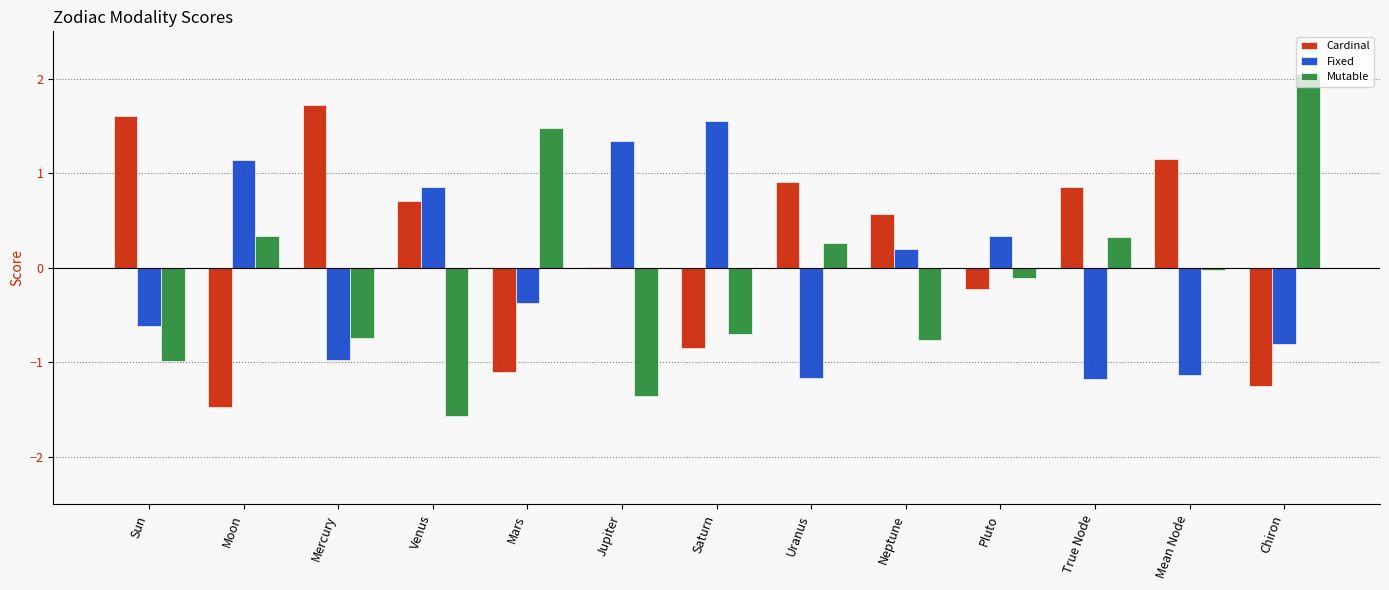

What is the sum of all Mutable values?

-1.8